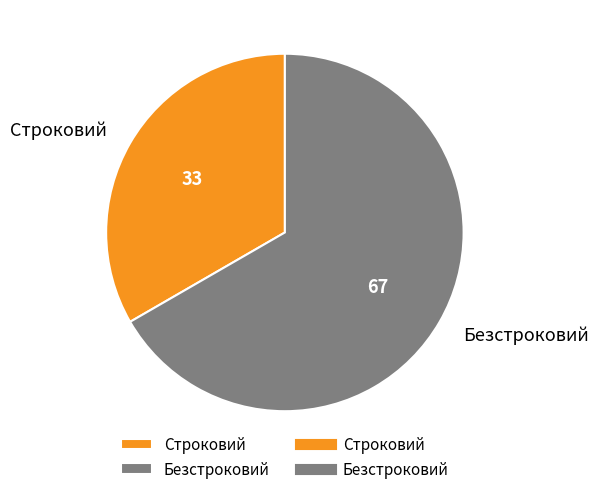

Which slice is the largest?

Безстроковий